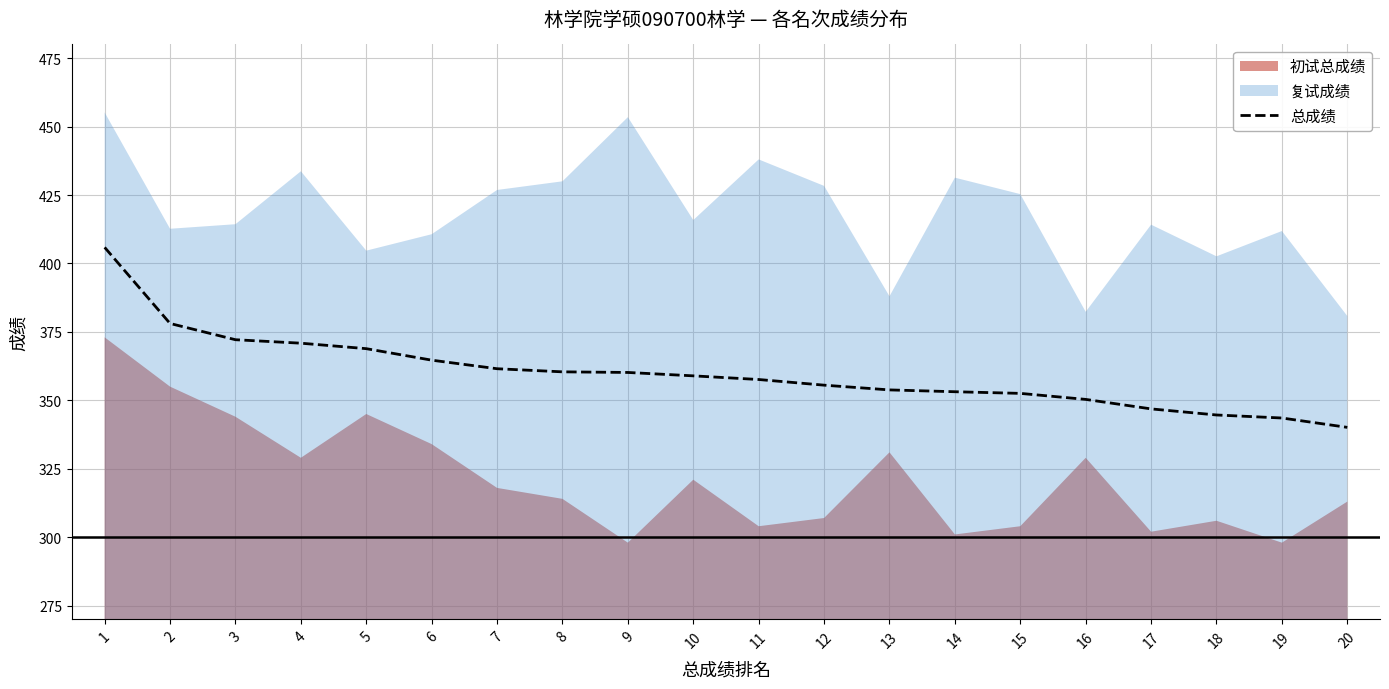

Where is the data nearest to the value 372?

3